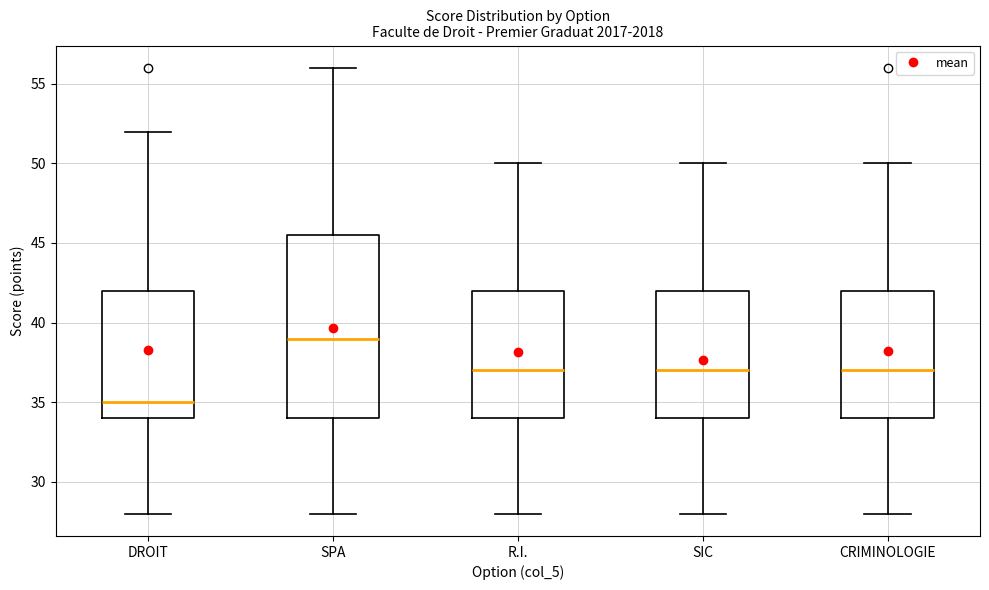

Reading left to right, transcribe this box plot: for each box, give where its median line is, the range the box spans, and where its two whiskers end, as read against the y-axis. The values are not printed on the chart, so give them approximately, as read against the axis.

DROIT: median 35.0, box 34.0 to 42.0, whiskers 28.0 to 52.0
SPA: median 39.0, box 34.0 to 45.5, whiskers 28.0 to 56.0
R.I.: median 37.0, box 34.0 to 42.0, whiskers 28.0 to 50.0
SIC: median 37.0, box 34.0 to 42.0, whiskers 28.0 to 50.0
CRIMINOLOGIE: median 37.0, box 34.0 to 42.0, whiskers 28.0 to 50.0